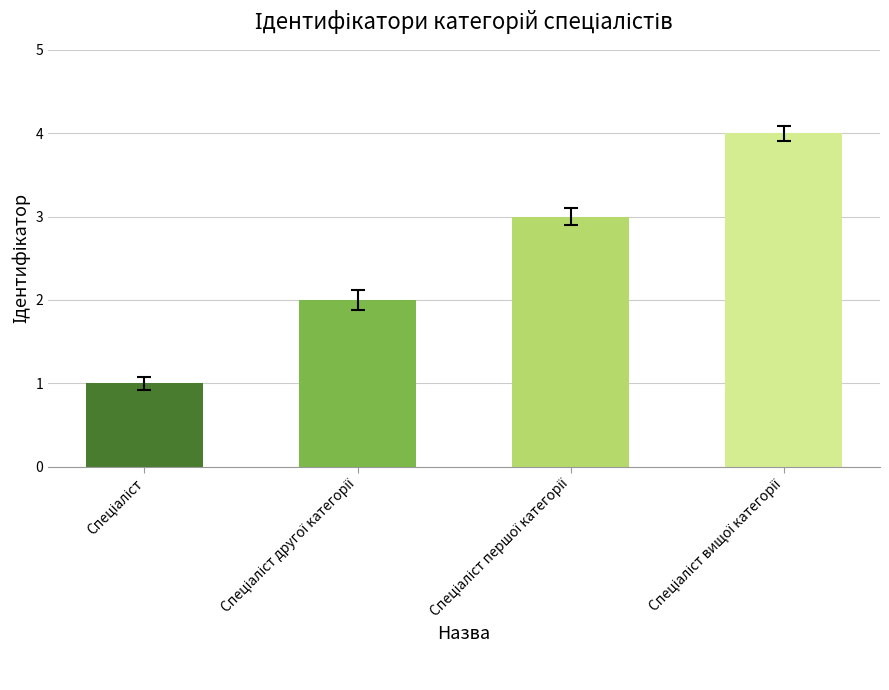

What is the sum of all values?

10